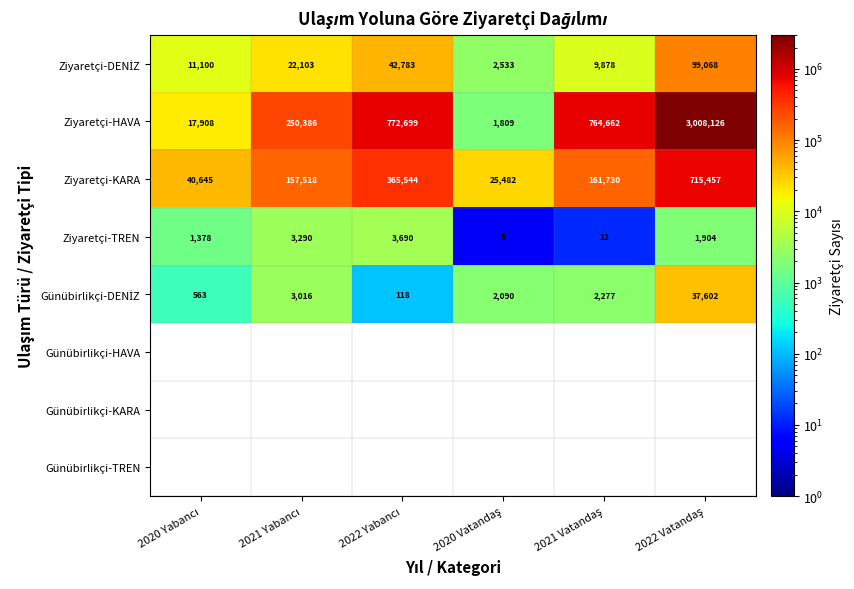

Which category has the highest value across all series?

2022 Vatandaş